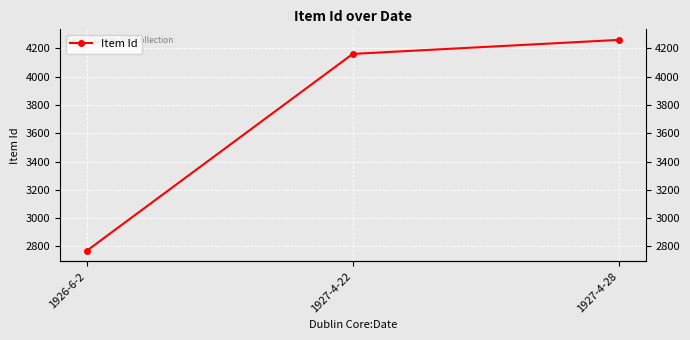

What is the difference between the maximum and minimum values?

1490